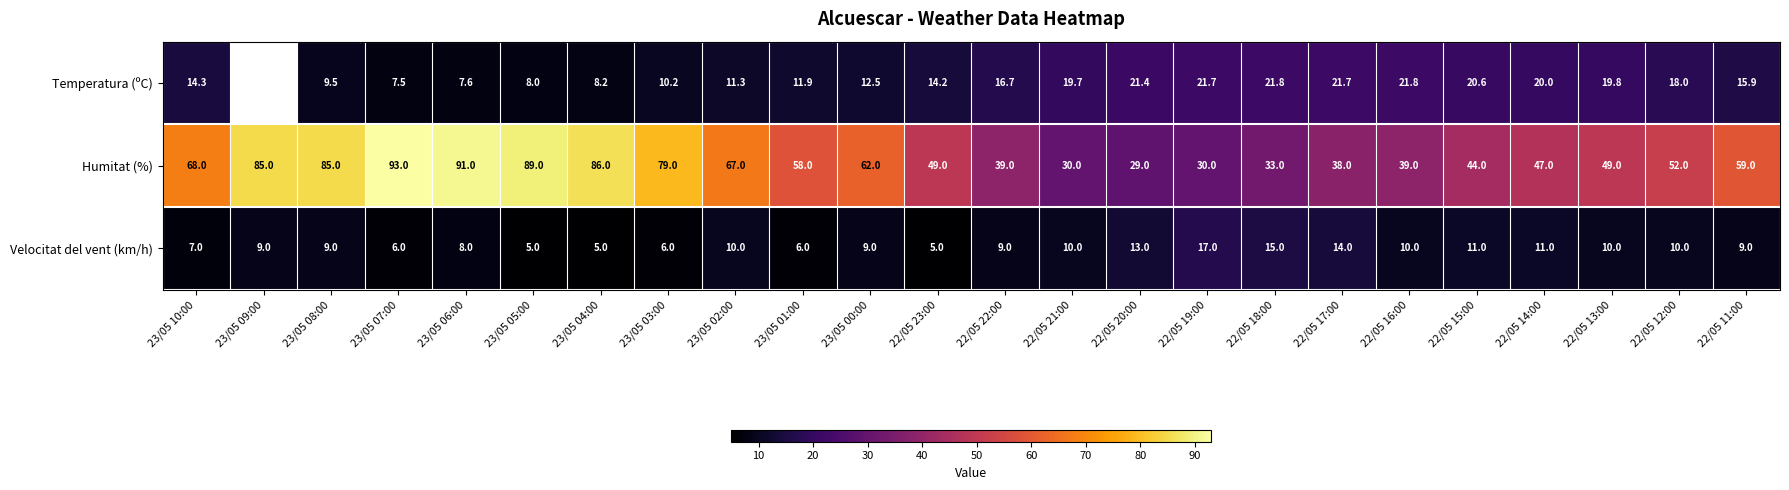

What is the approximate value of Velocitat del vent (km/h) at 22/05 19:00?

17.0